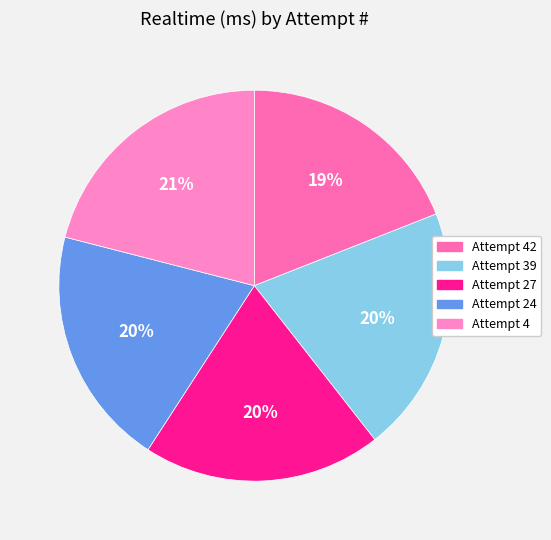

How many slices are in this pie chart?

5